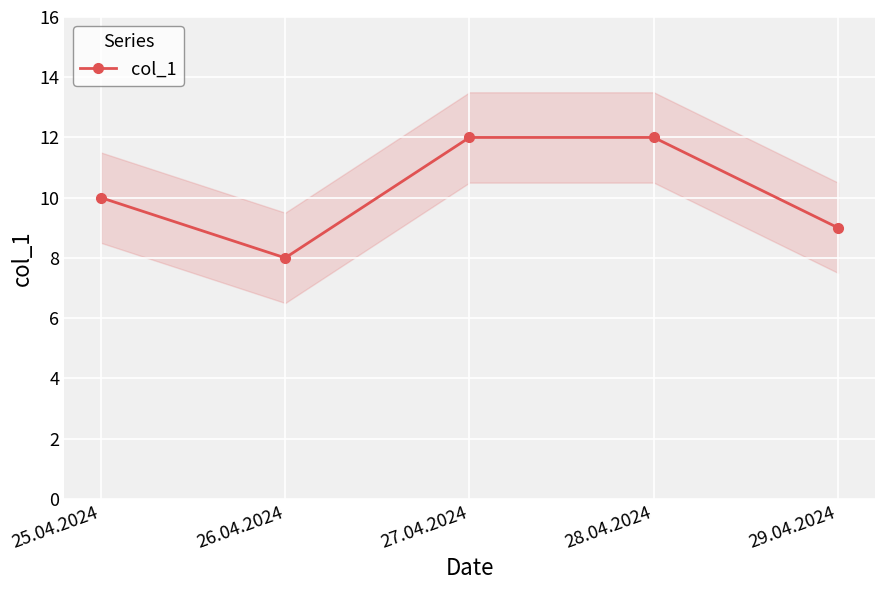

The value at 27.04.2024 is 12. True or false?

True